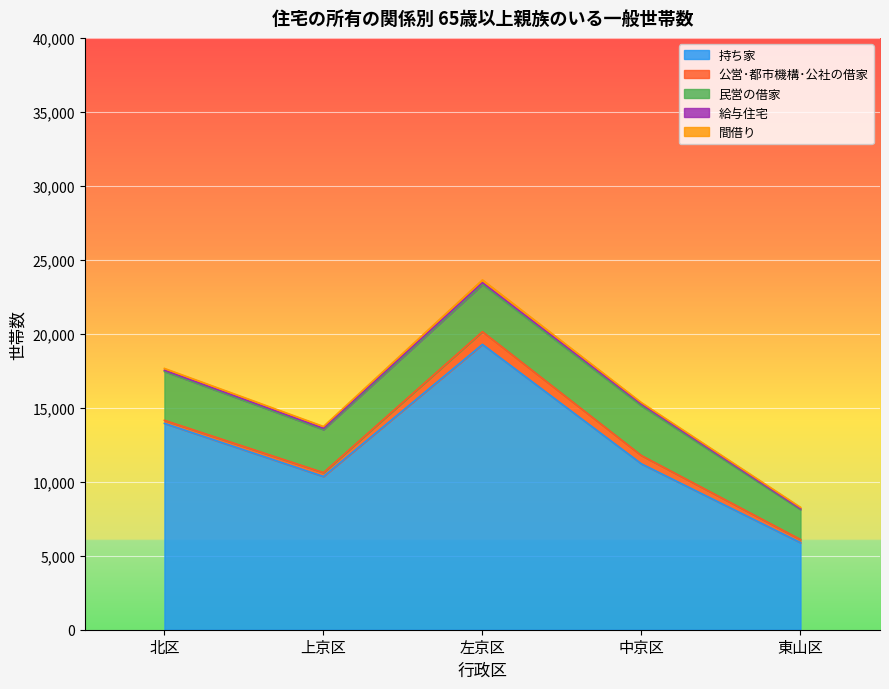

What is the label of the 1st point from the right?

東山区